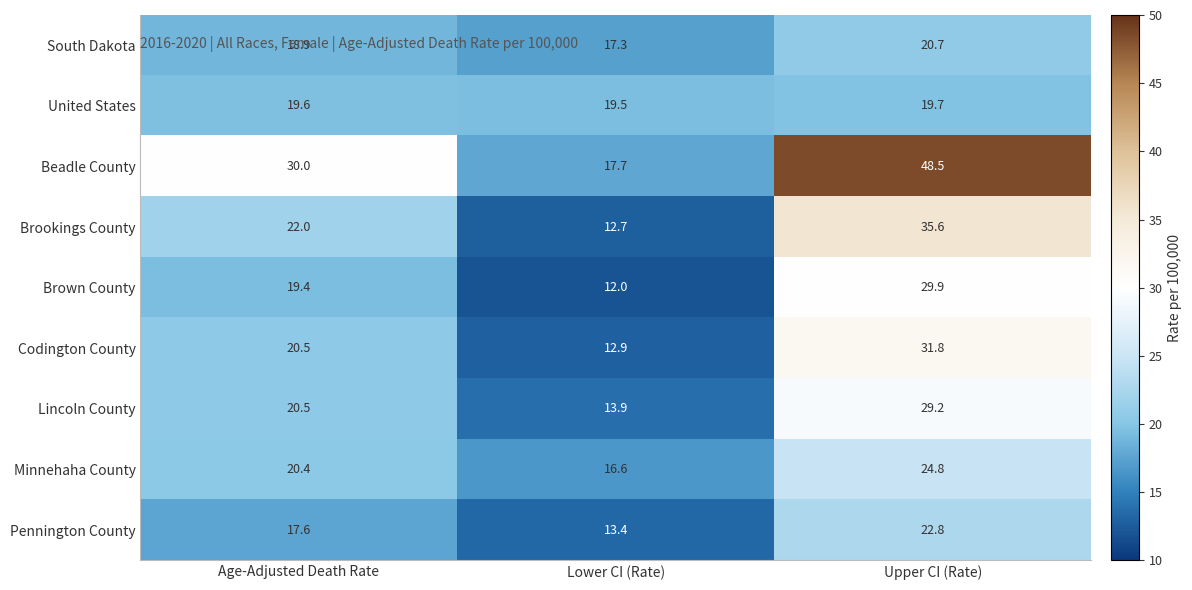

Reading left to right, transcribe all the data shown in this chart.

South Dakota: Age-Adjusted Death Rate=18.9	Lower CI (Rate)=17.3	Upper CI (Rate)=20.7
United States: Age-Adjusted Death Rate=19.6	Lower CI (Rate)=19.5	Upper CI (Rate)=19.7
Beadle County: Age-Adjusted Death Rate=30.0	Lower CI (Rate)=17.7	Upper CI (Rate)=48.5
Brookings County: Age-Adjusted Death Rate=22.0	Lower CI (Rate)=12.7	Upper CI (Rate)=35.6
Brown County: Age-Adjusted Death Rate=19.4	Lower CI (Rate)=12.0	Upper CI (Rate)=29.9
Codington County: Age-Adjusted Death Rate=20.5	Lower CI (Rate)=12.9	Upper CI (Rate)=31.8
Lincoln County: Age-Adjusted Death Rate=20.5	Lower CI (Rate)=13.9	Upper CI (Rate)=29.2
Minnehaha County: Age-Adjusted Death Rate=20.4	Lower CI (Rate)=16.6	Upper CI (Rate)=24.8
Pennington County: Age-Adjusted Death Rate=17.6	Lower CI (Rate)=13.4	Upper CI (Rate)=22.8